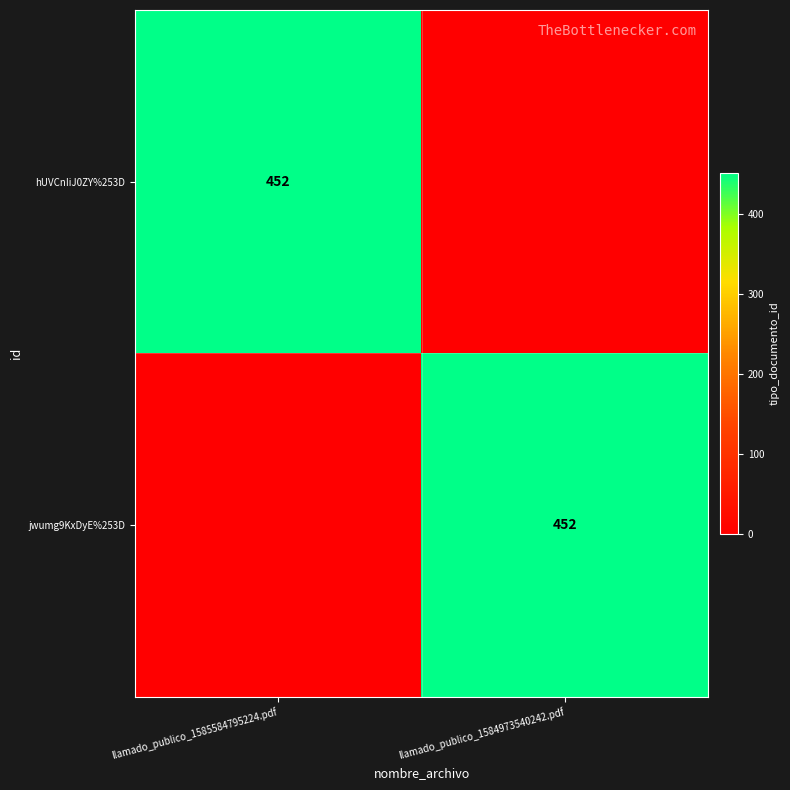

Is it true that jwumg9KxDyE%253D equals 452 at llamado_publico_1584973540242.pdf?

True